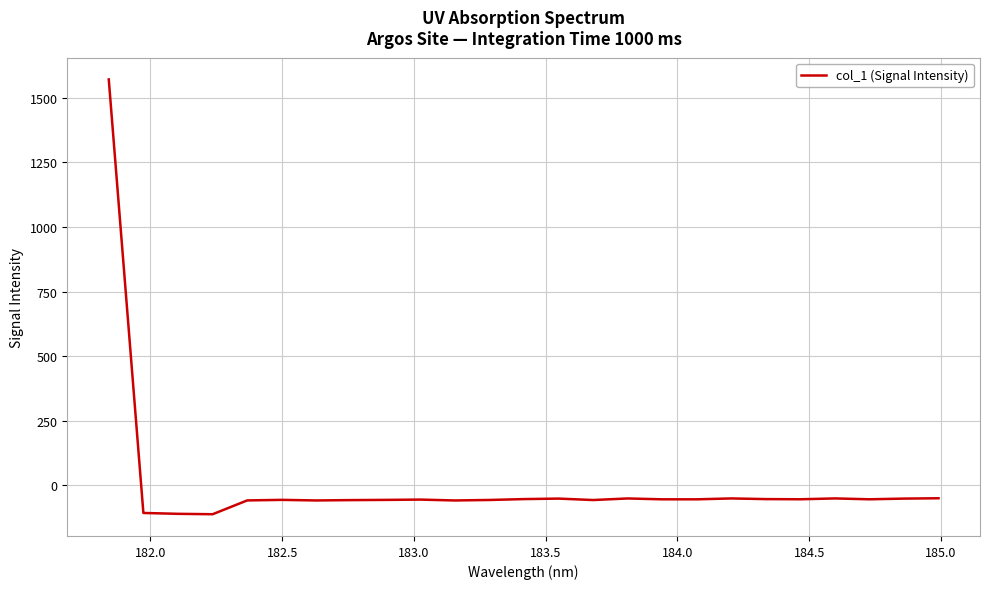

What is the maximum value shown in the chart?

1571.5